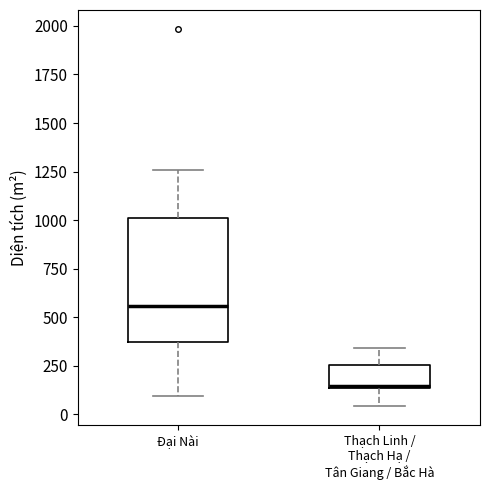

Which box has the lowest median line?

Thạch Linh / Thạch Hạ / Tân Giang / Bắc Hà